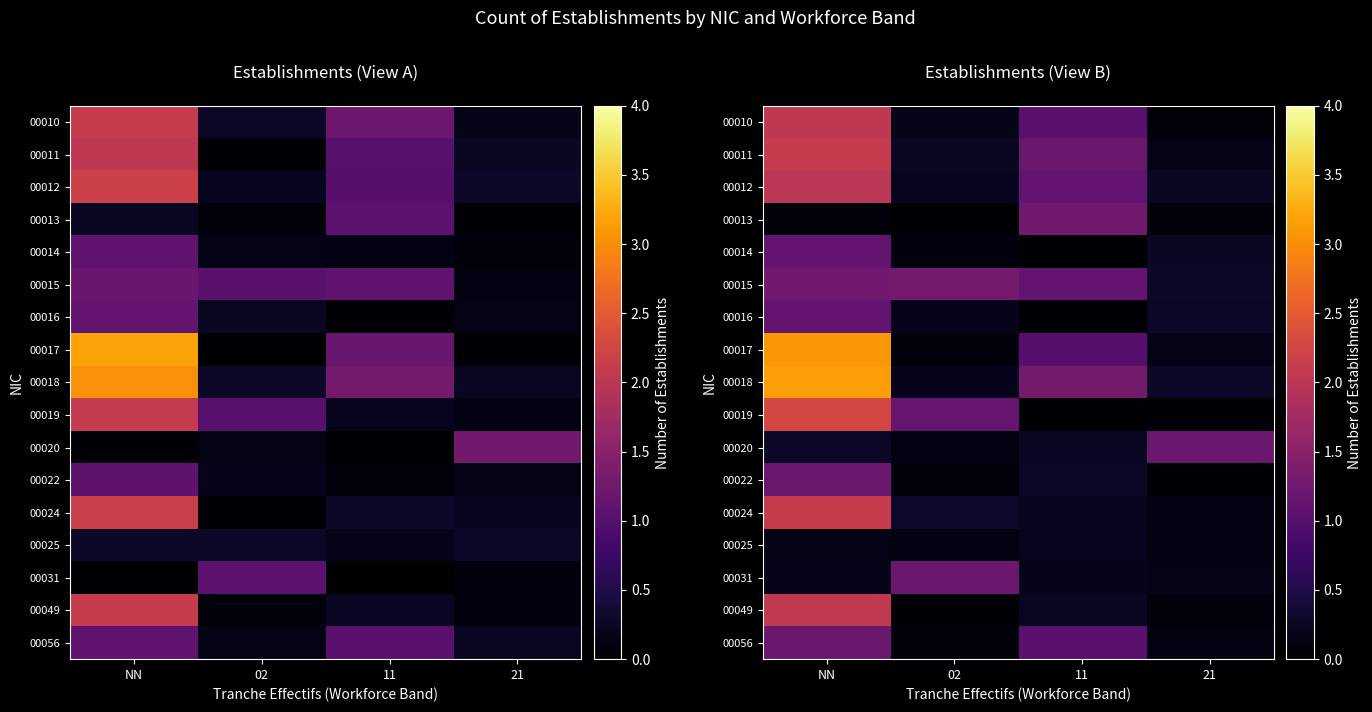

List the series in order of their peak value, highest first.

00018, 00017, 00019, 00024, 00011, 00049, 00010, 00012, 00015, 00013, 00031, 00020, 00056, 00022, 00016, 00014, 00025